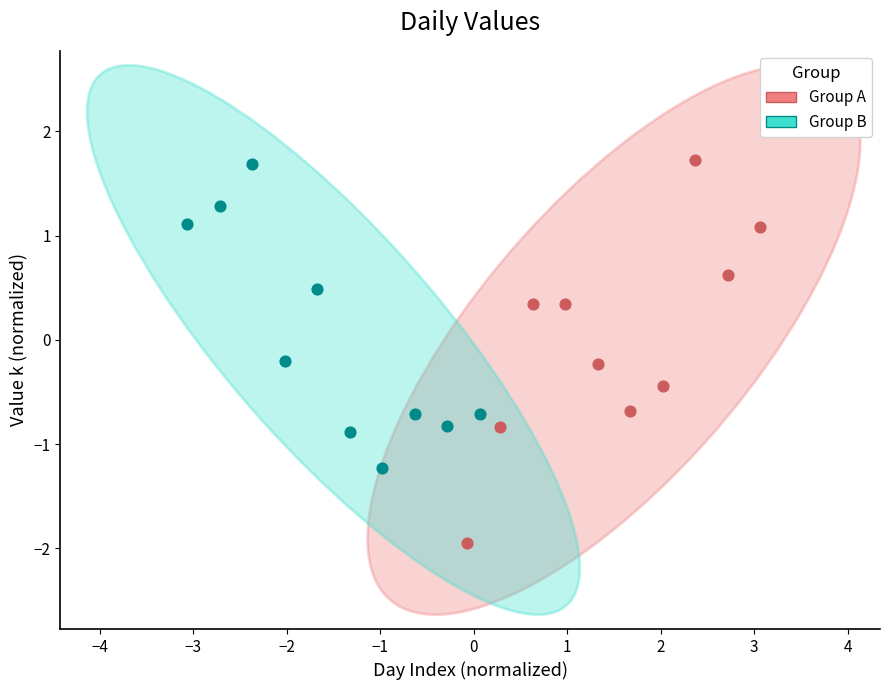

Which series reaches the minimum Y coordinate?

Group A